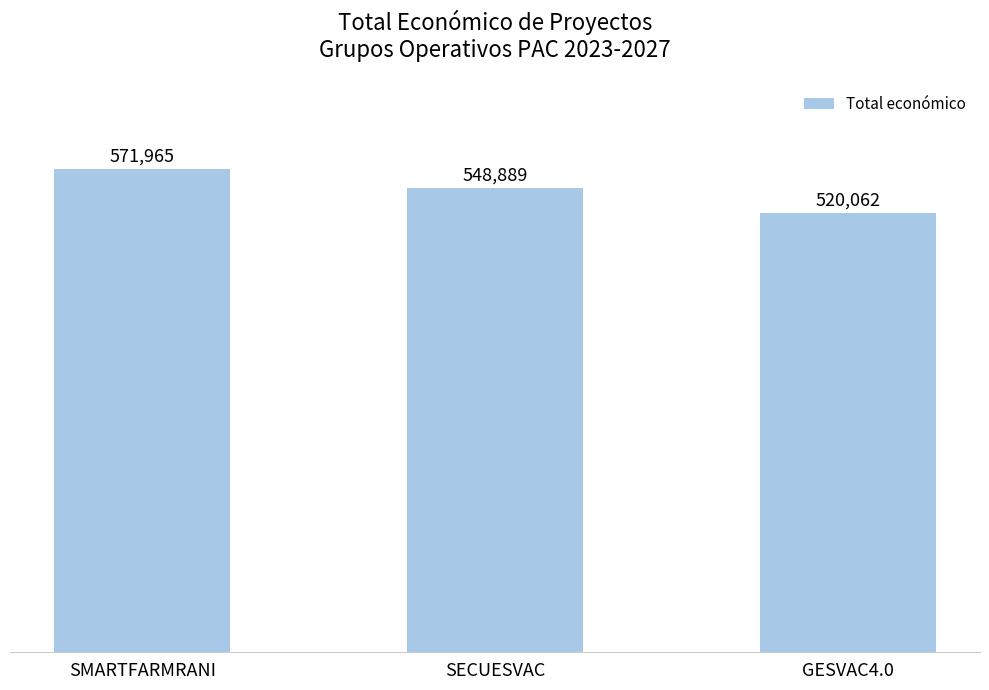

What is the average value?

546972